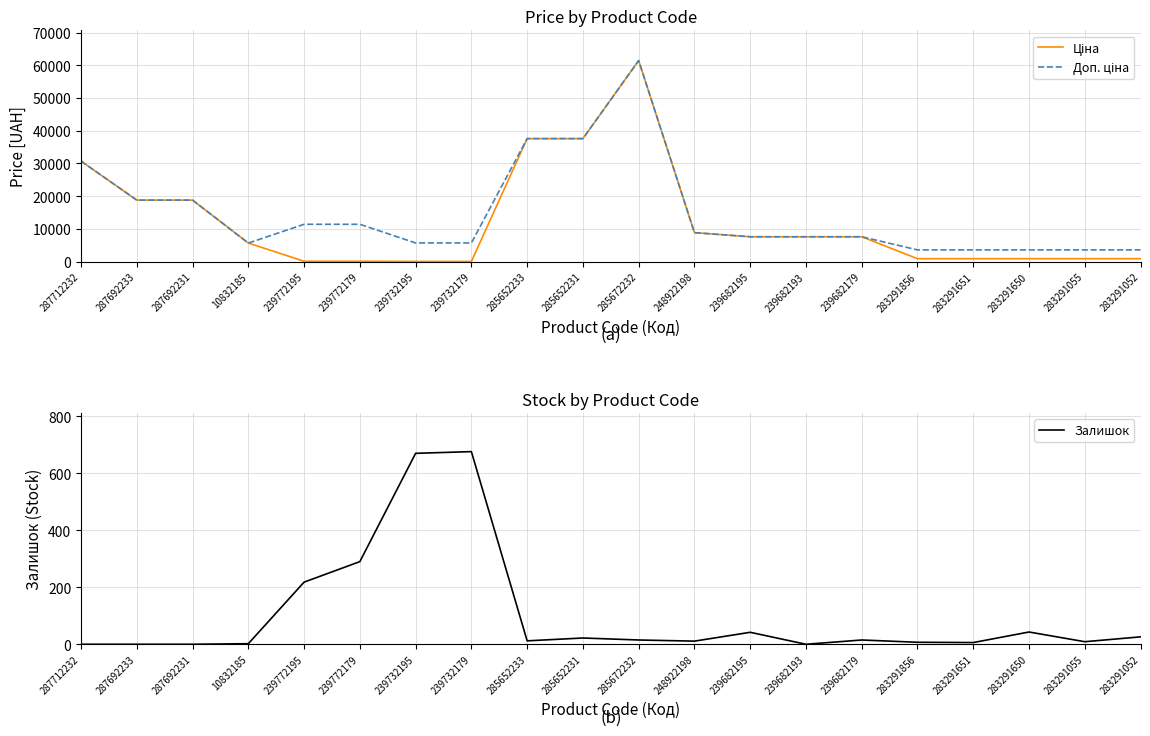

Rank the series by their maximum value, from lowest to highest.

Залишок, Ціна, Доп. ціна